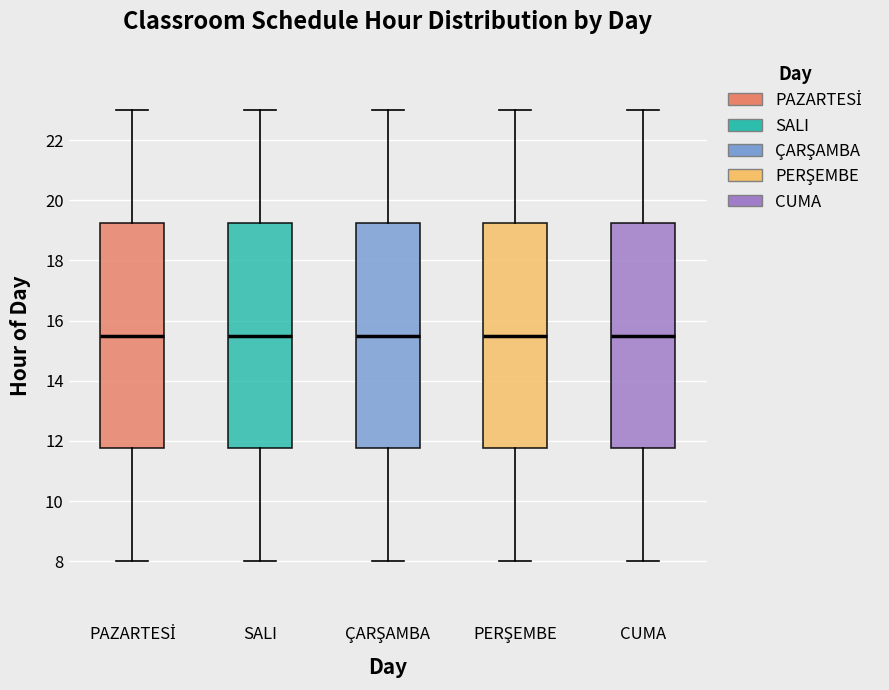

Where is the upper edge of the box for ÇARŞAMBA on the y-axis? The values are not printed on the chart, so give them approximately, as read against the axis.

19.2